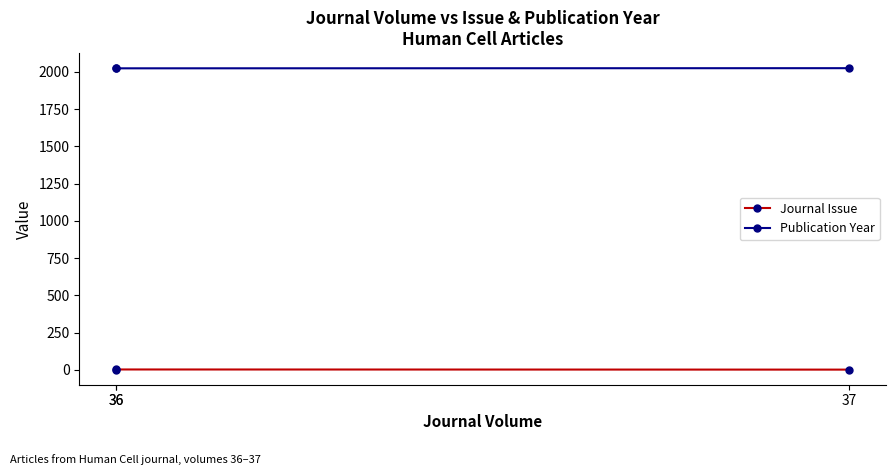

Which series has the widest spread of values?

Journal Issue